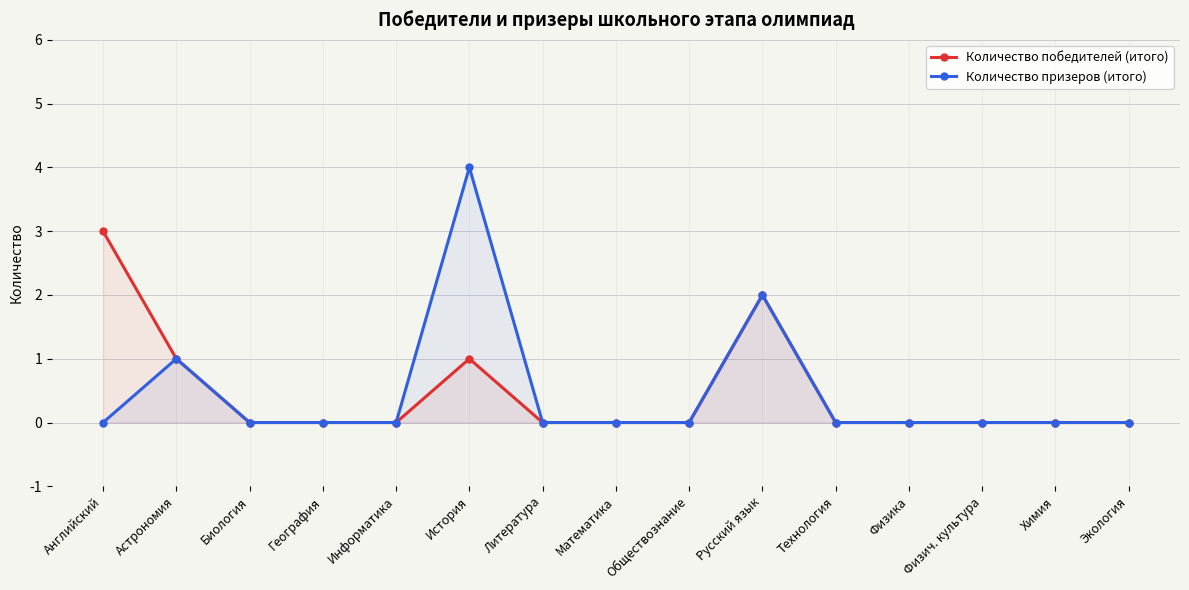

What are all the series names shown in the legend?

Количество победителей (итого), Количество призеров (итого)